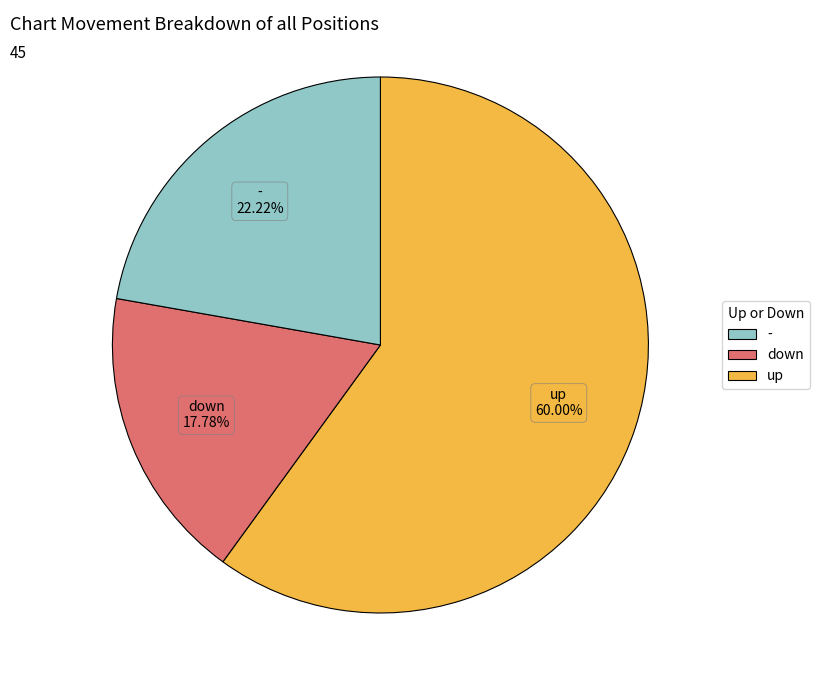

Rank the categories by value from highest to lowest.

up, -, down